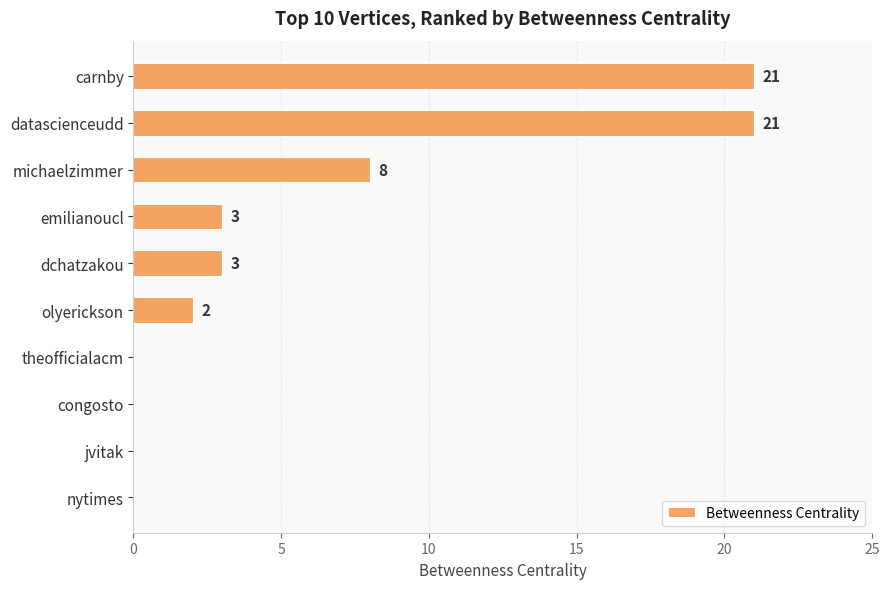

How many series are shown in this chart?

1